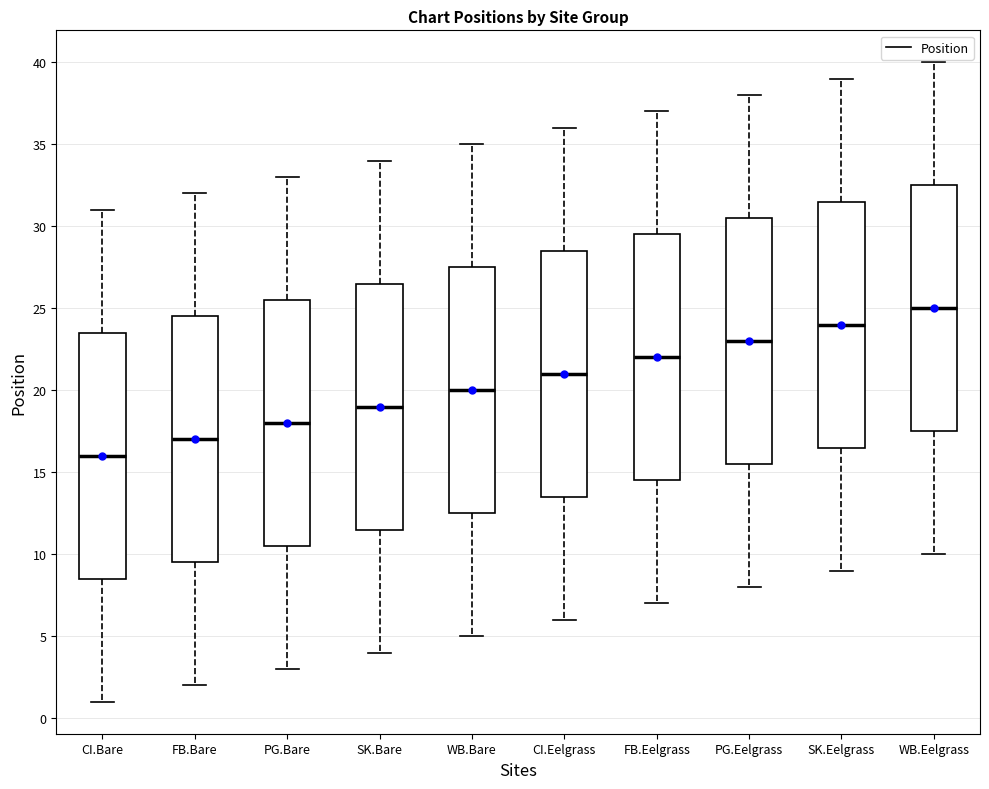

Reading left to right, transcribe this box plot: for each box, give where its median line is, the range the box spans, and where its two whiskers end, as read against the y-axis. The values are not printed on the chart, so give them approximately, as read against the axis.

CI.Bare: median 16.0, box 8.5 to 23.5, whiskers 1.0 to 31.0
FB.Bare: median 17.0, box 9.5 to 24.5, whiskers 2.0 to 32.0
PG.Bare: median 18.0, box 10.5 to 25.5, whiskers 3.0 to 33.0
SK.Bare: median 19.0, box 11.5 to 26.5, whiskers 4.0 to 34.0
WB.Bare: median 20.0, box 12.5 to 27.5, whiskers 5.0 to 35.0
CI.Eelgrass: median 21.0, box 13.5 to 28.5, whiskers 6.0 to 36.0
FB.Eelgrass: median 22.0, box 14.5 to 29.5, whiskers 7.0 to 37.0
PG.Eelgrass: median 23.0, box 15.5 to 30.5, whiskers 8.0 to 38.0
SK.Eelgrass: median 24.0, box 16.5 to 31.5, whiskers 9.0 to 39.0
WB.Eelgrass: median 25.0, box 17.5 to 32.5, whiskers 10.0 to 40.0